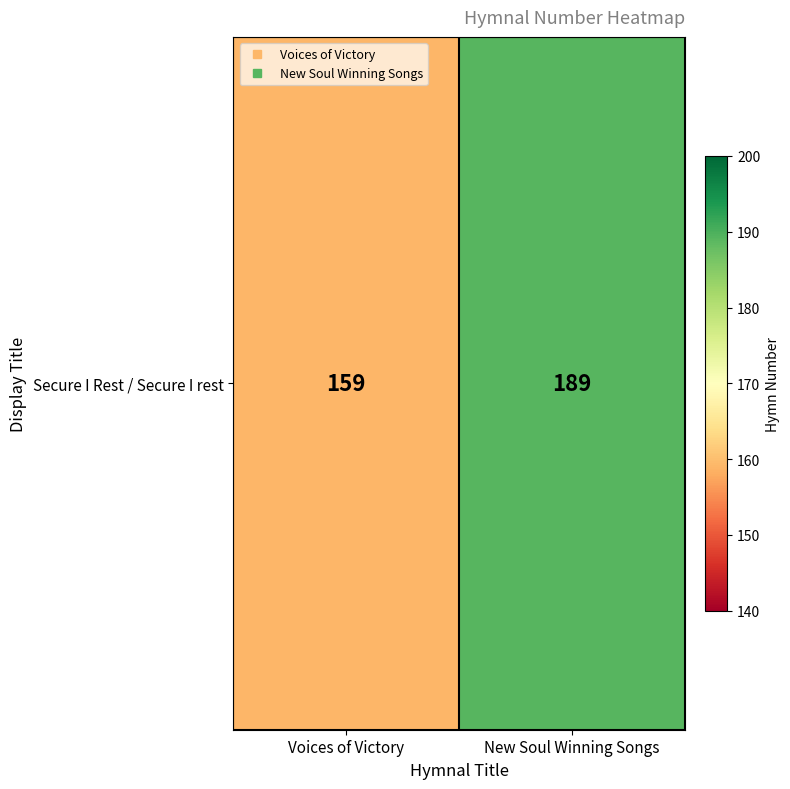

Reading left to right, what are all the values shown in this chart?

Voices of Victory=159	New Soul Winning Songs=189